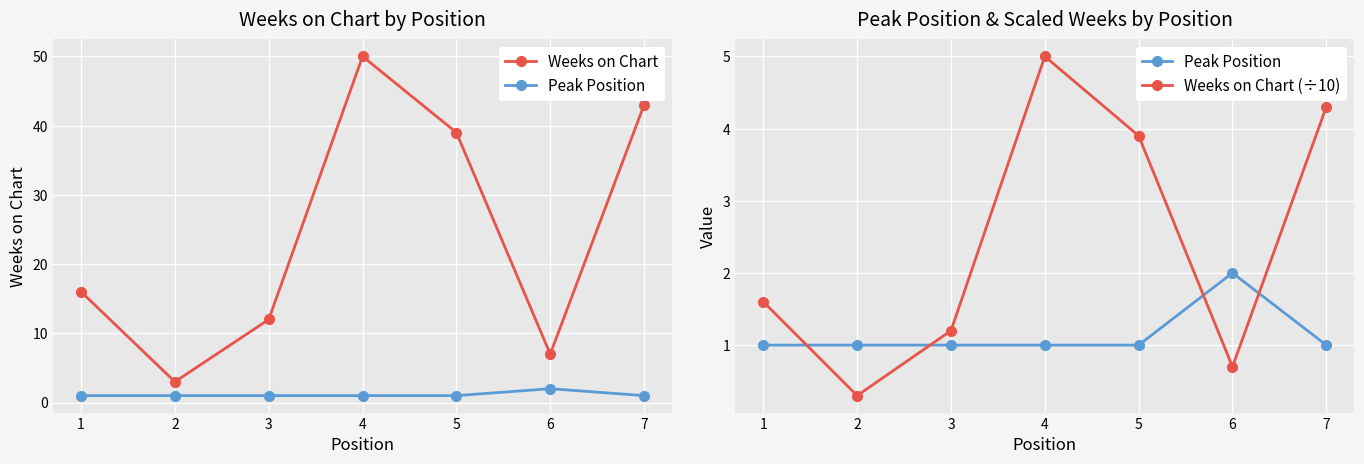

What is the value of the Weeks on Chart (÷10) point at the 4th from the left?

5.0